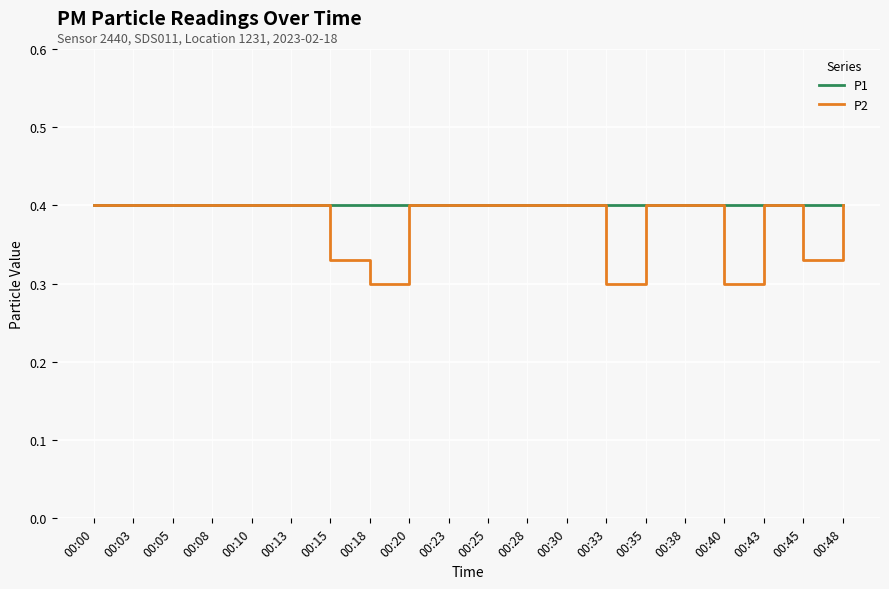

True or false: P2 has a value of 0.4 at 00:25.

True